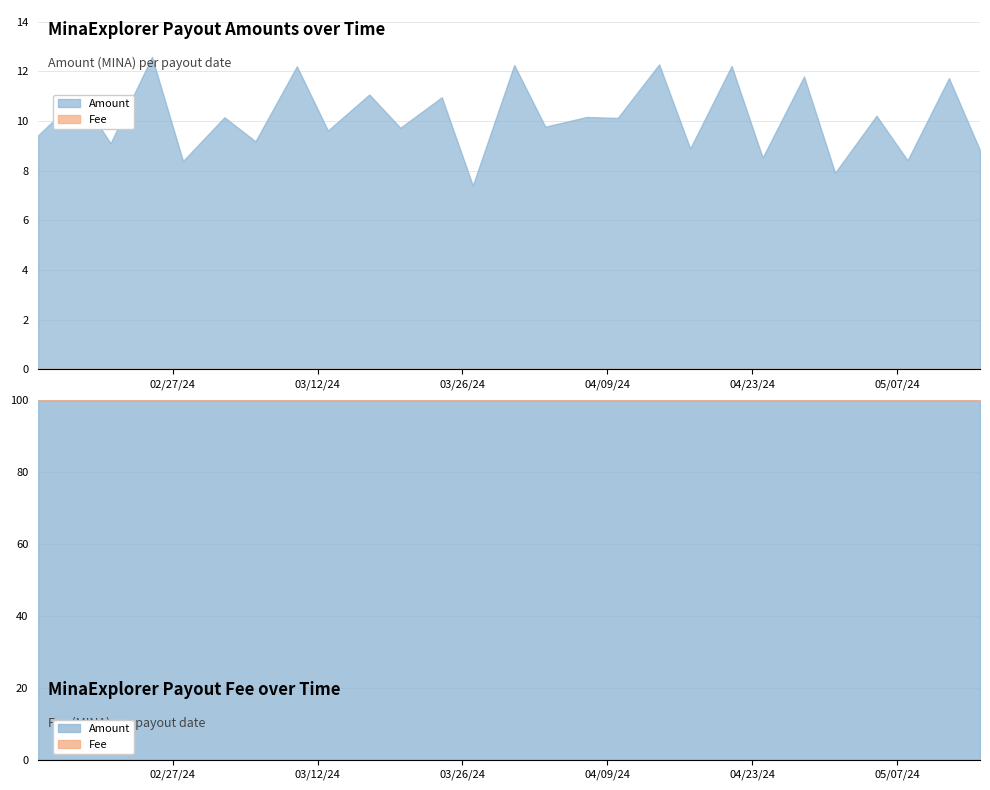

Count the number of data series in this chart.

2